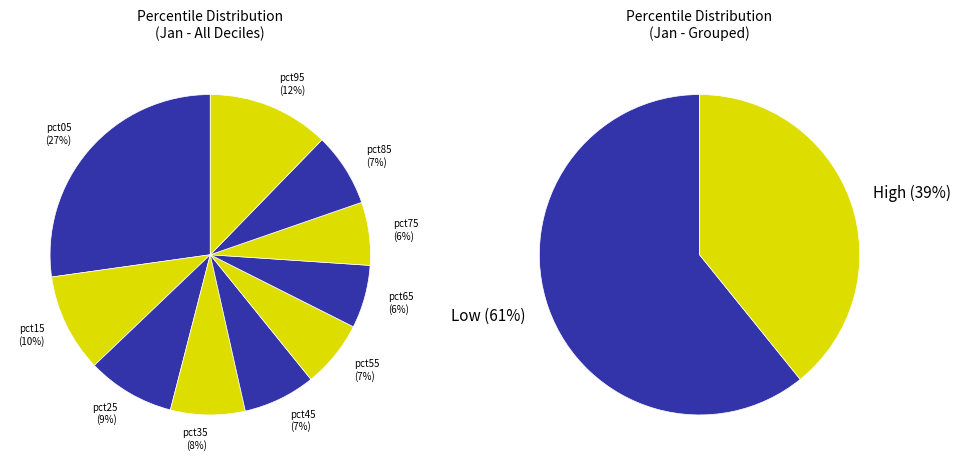

Rank the categories by value from highest to lowest.

pct05, pct95, pct15, pct25, pct35, pct85, pct45, pct55, pct75, pct65